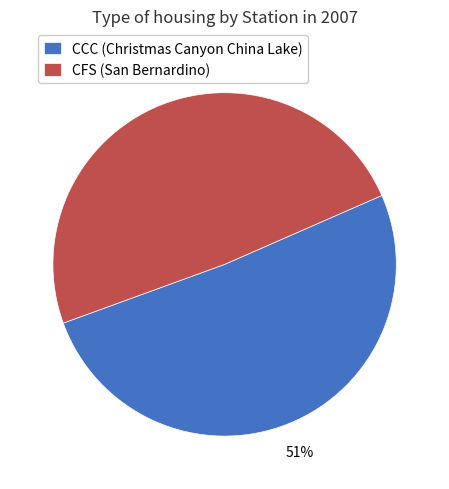

Which slice is the smallest?

CFS